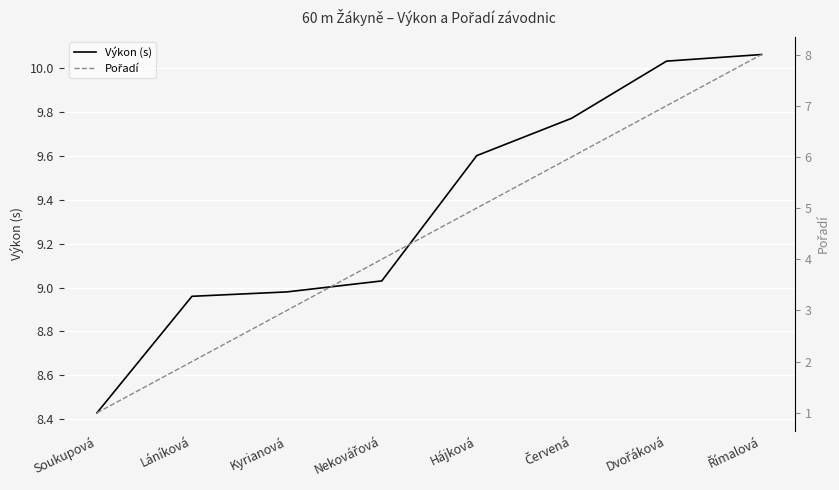

How many lines are shown in the chart?

2